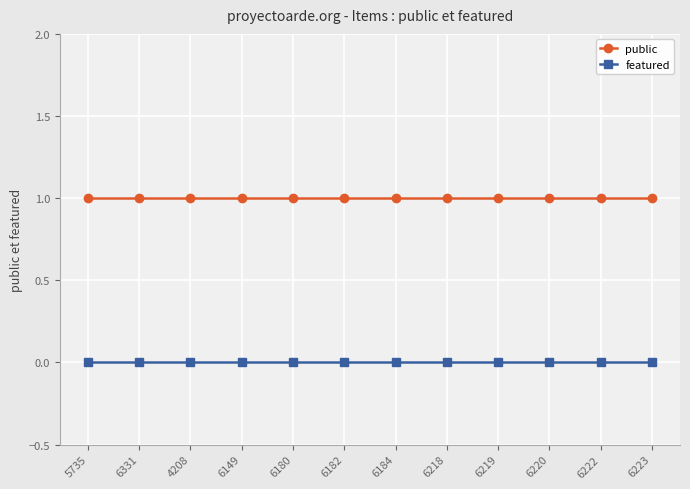

At 6218, list the series in order from largest to smallest.

public, featured